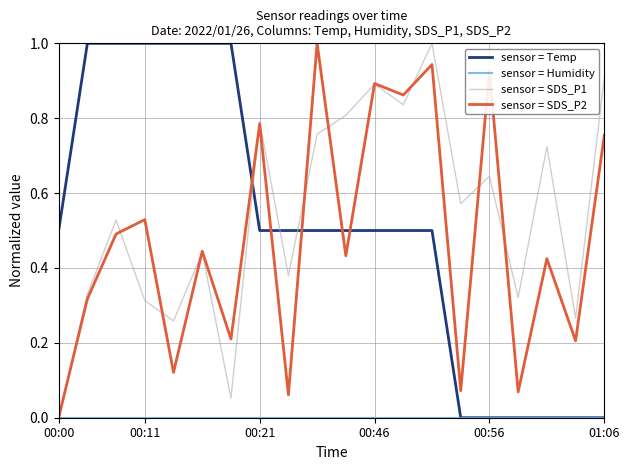

Which series ends up on top after the final intersection of sensor = Temp and sensor = SDS_P2?

sensor = SDS_P2